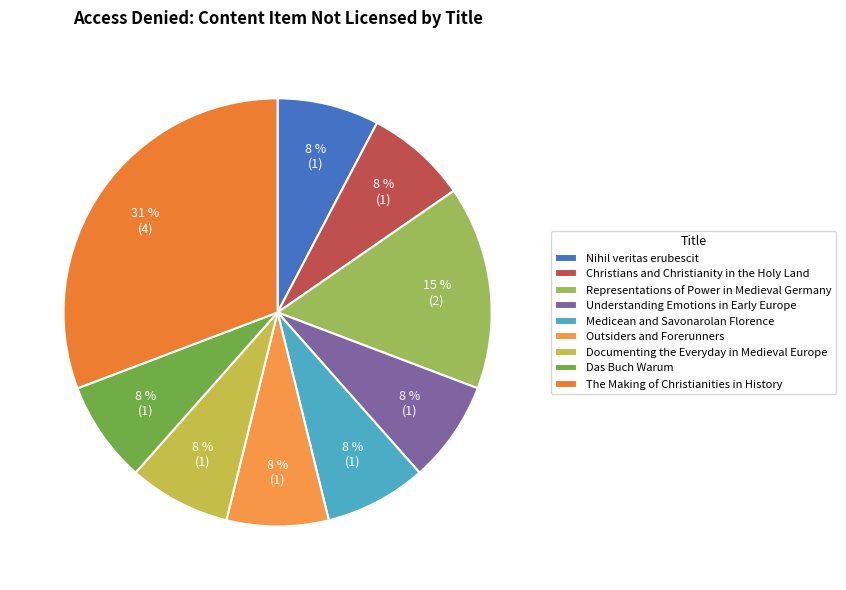

Which category has the biggest portion of the pie?

The Making of Christianities in History